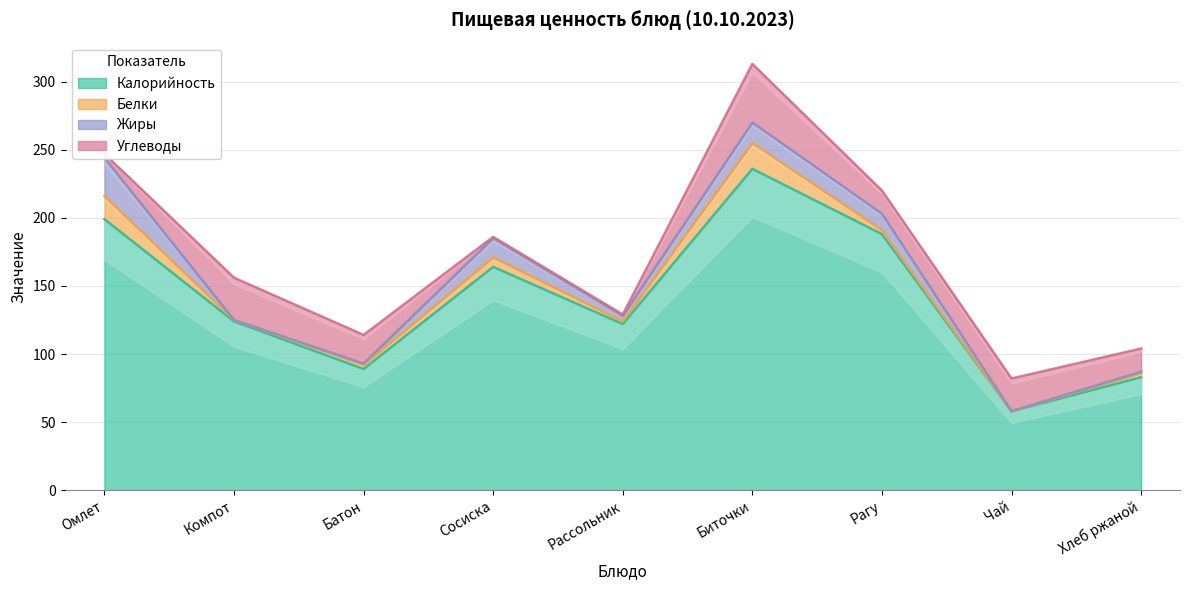

Where does the Калорийность series first go above 124?

Омлет